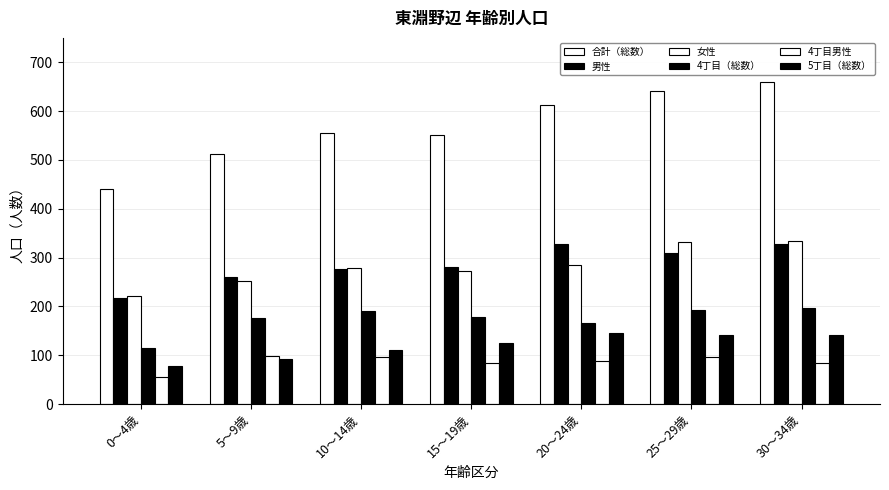

The 女性 series shows 437 at 20～24歳. True or false?

False